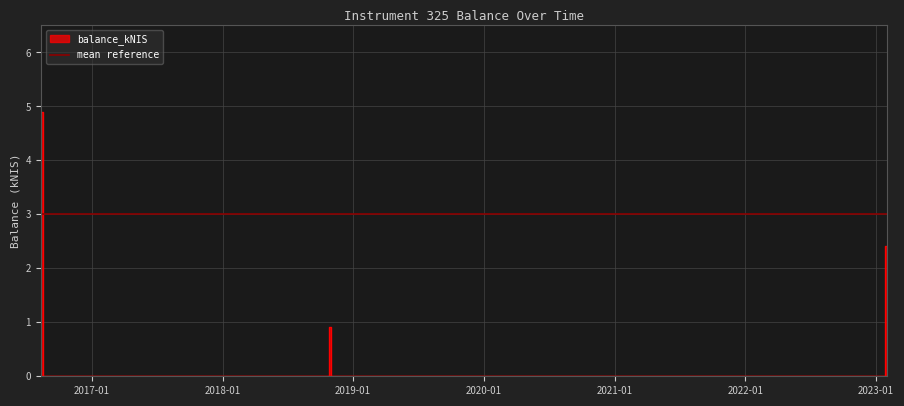

True or false: the data has more than 0 interior local peaks.

True